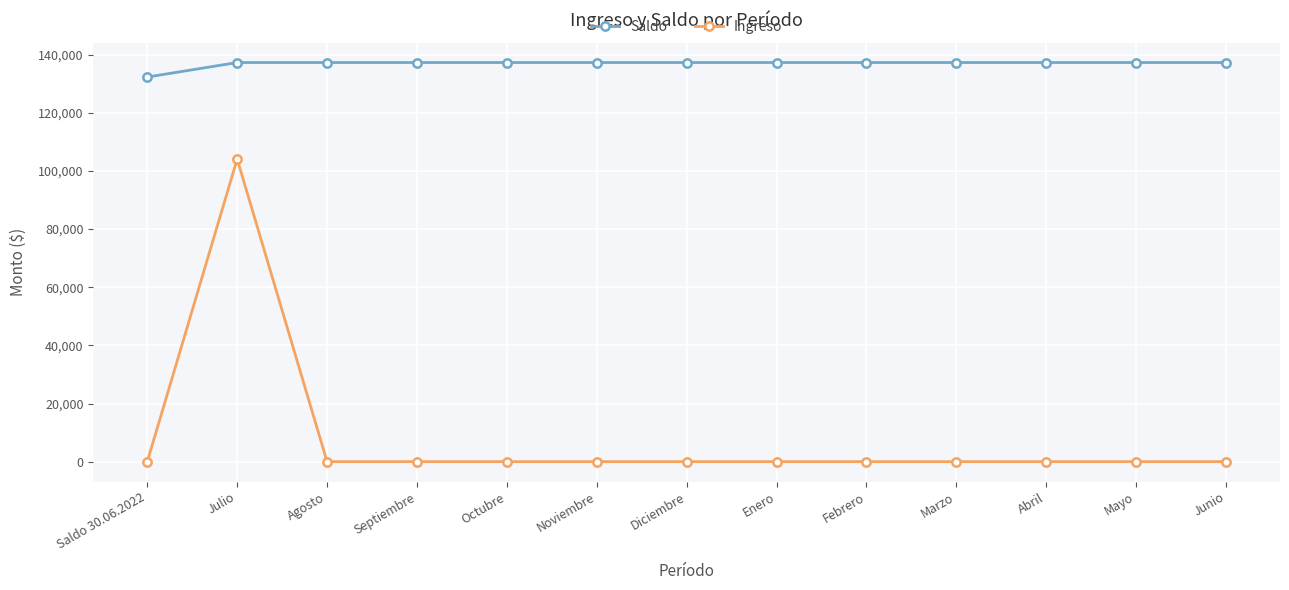

Does the chart display data point markers on the line(s)?

Yes